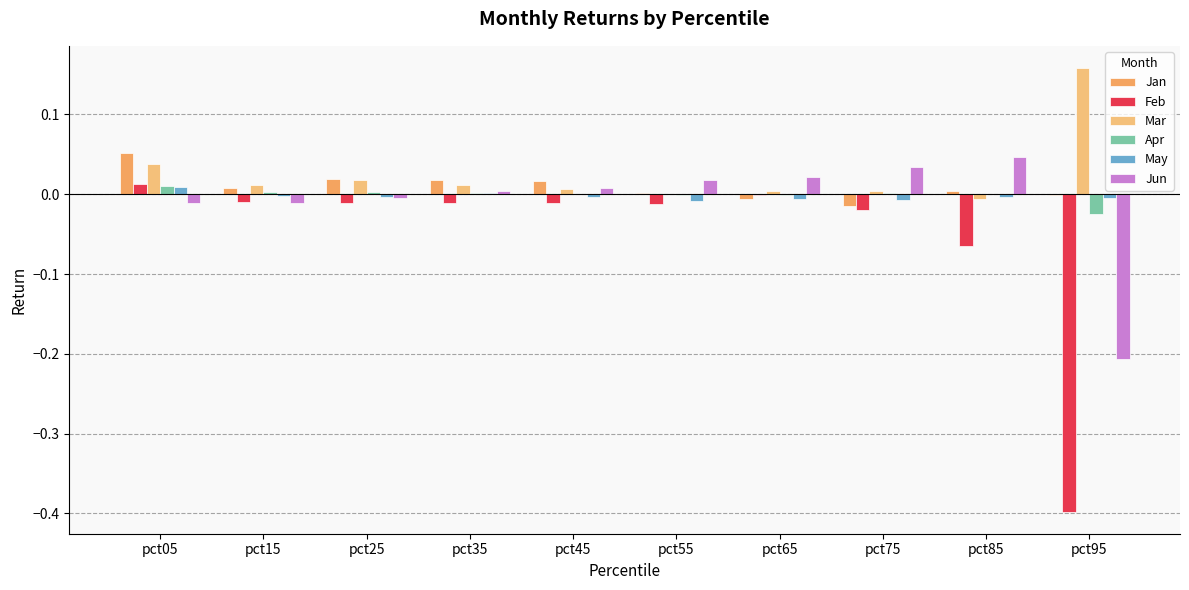

Rank the categories by Feb value from lowest to highest.

pct95, pct85, pct75, pct55, pct25, pct35, pct45, pct15, pct65, pct05